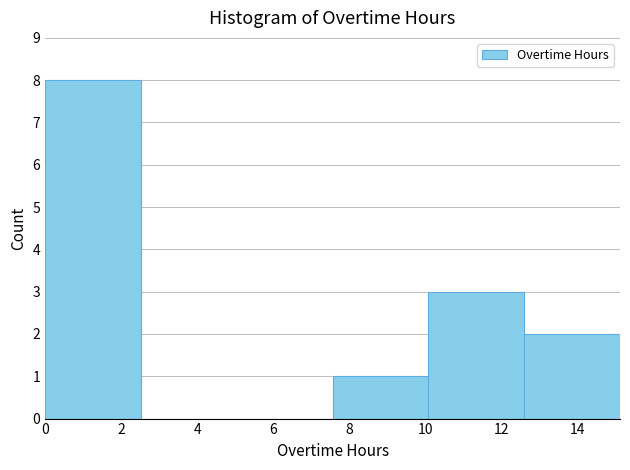

Which range on the x-axis has the tallest bar?

0.0 to 2.6